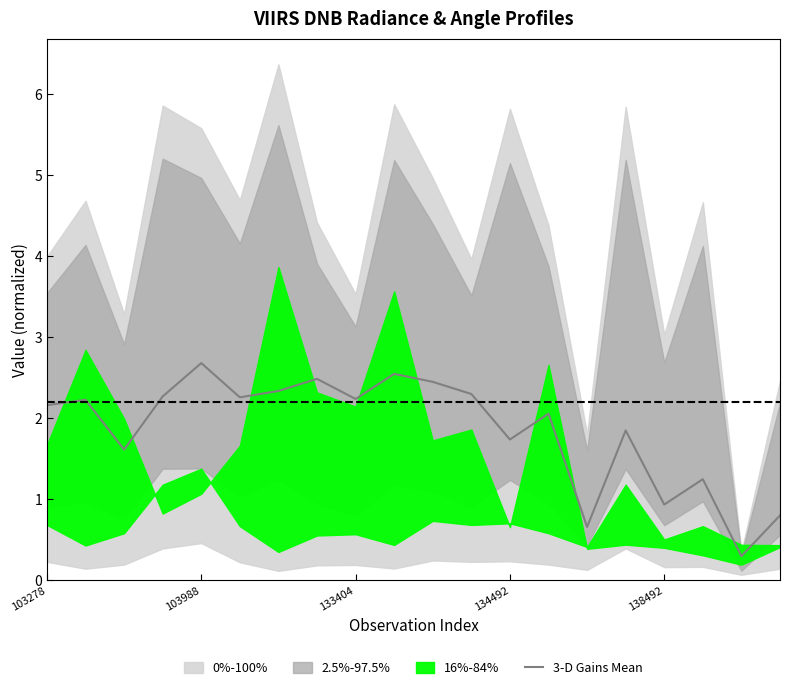

Reading right to left, transcribe all the data shown in this chart.

0.8	0.3	1.2	0.9	1.9	0.7	2.1	1.7	2.3	2.5	2.5	2.2	2.5	2.3	2.3	2.7	2.3	1.6	2.2	2.2